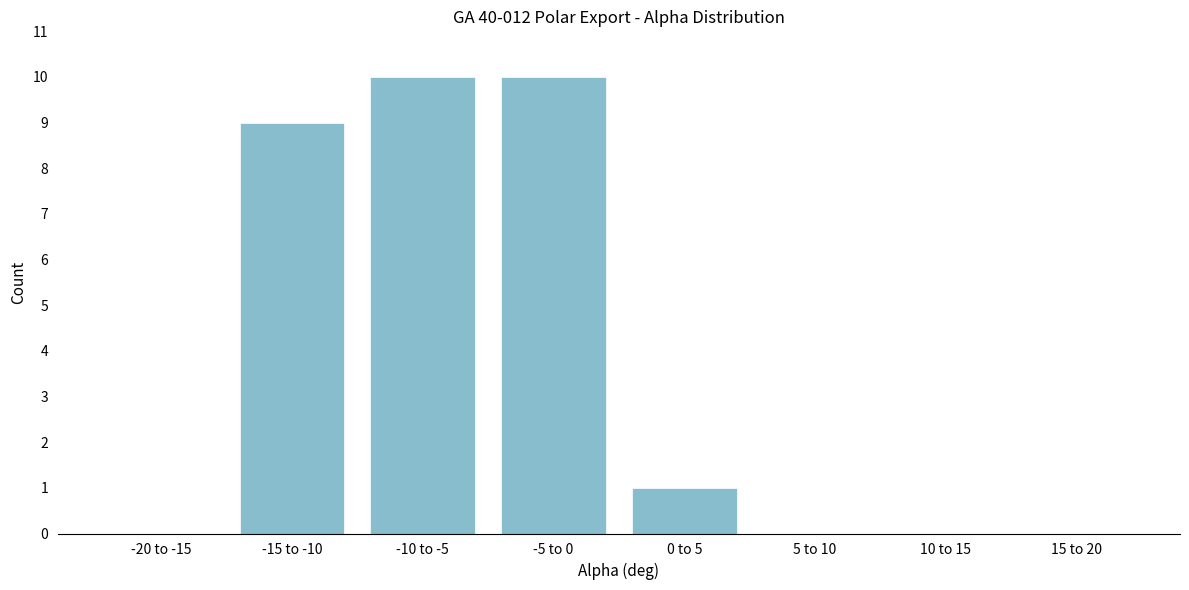

Reading left to right, what are all the values shown in this chart?

-20 to -15=0	-15 to -10=9	-10 to -5=10	-5 to 0=10	0 to 5=1	5 to 10=0	10 to 15=0	15 to 20=0